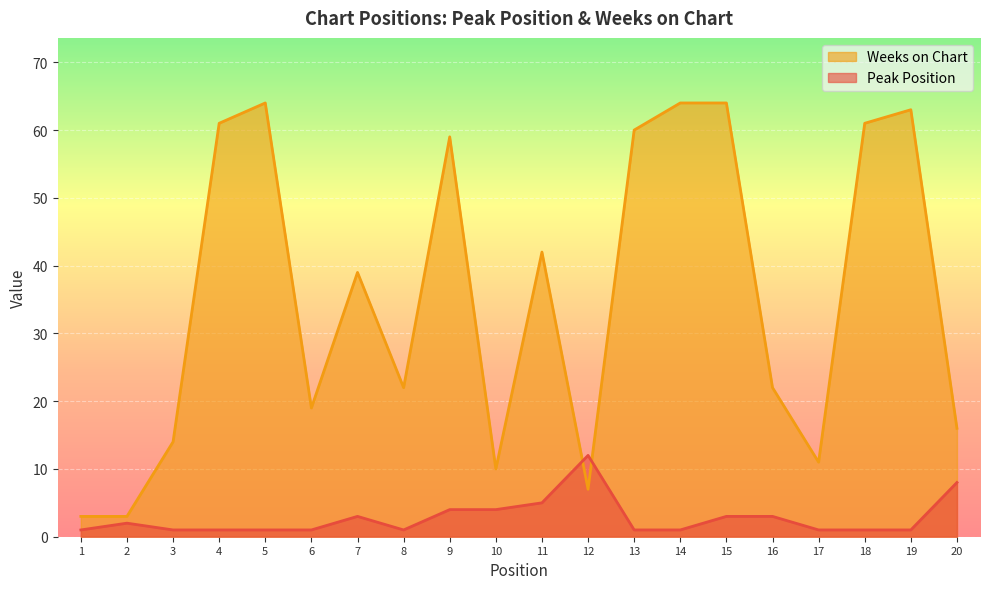

What is the greatest value displayed?

64